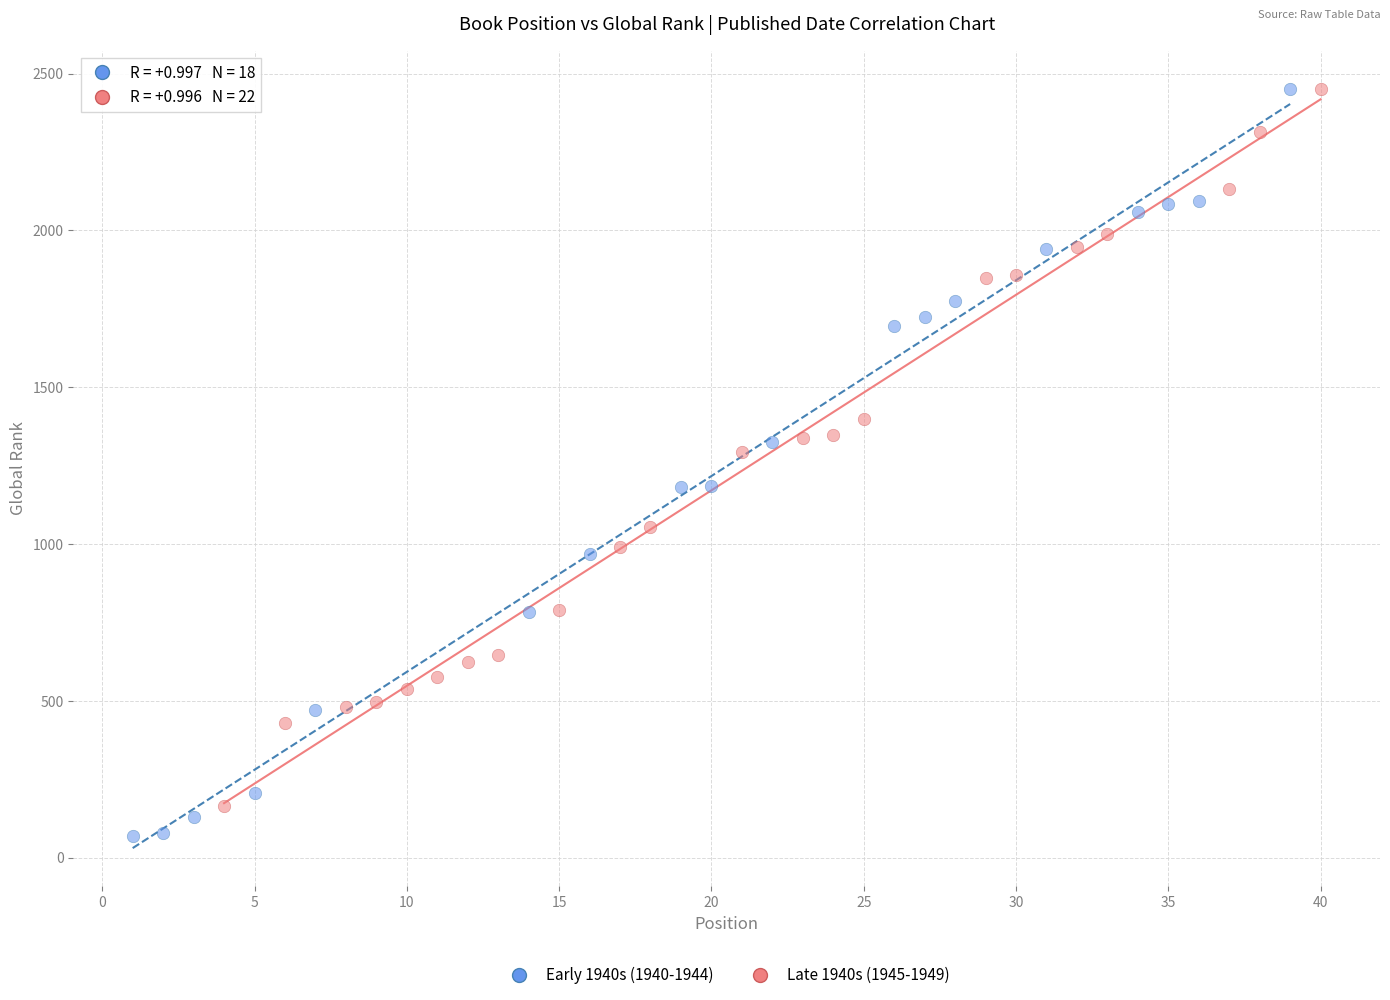

What are all the series names shown in the legend?

Early 1940s (1940-1944), Late 1940s (1945-1949)